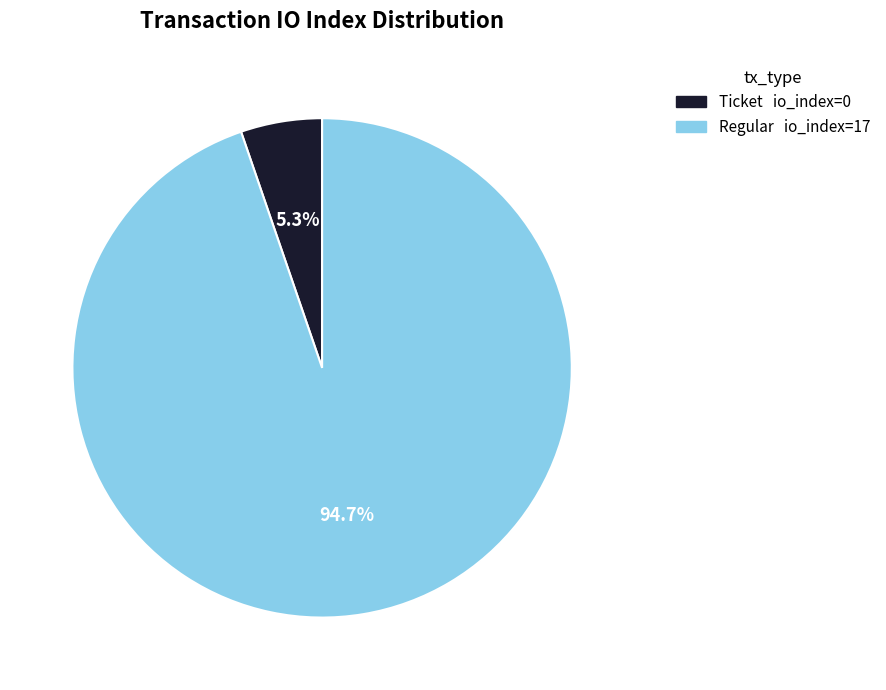

How many slices are in this pie chart?

2